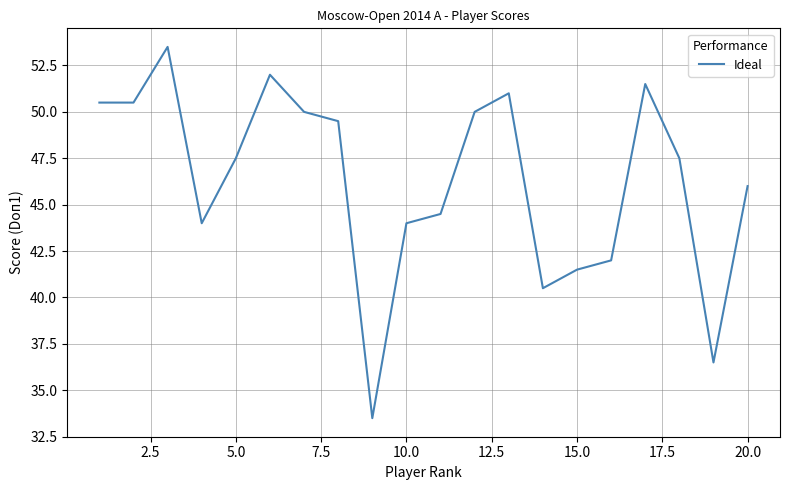

What is the difference between the maximum and minimum values?

20.0